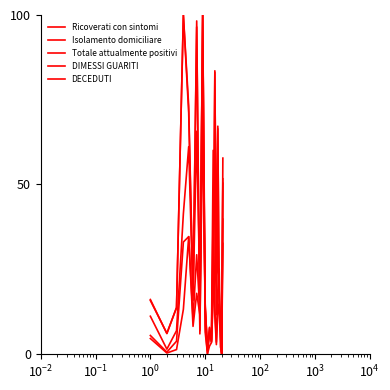

Does the chart display data point markers on the line(s)?

No